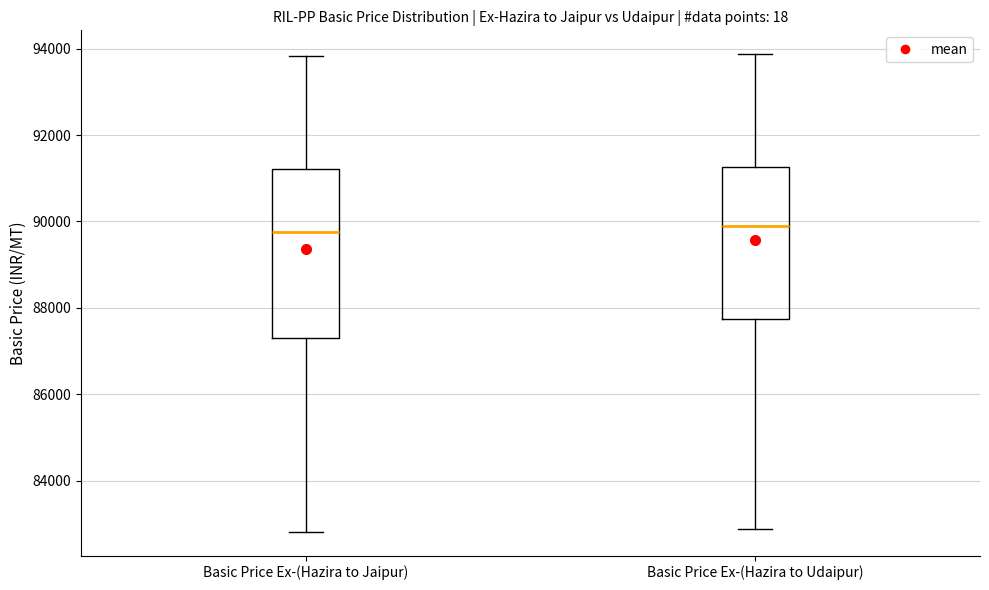

Reading left to right, transcribe this box plot: for each box, give where its median line is, the range the box spans, and where its two whiskers end, as read against the y-axis. The values are not printed on the chart, so give them approximately, as read against the axis.

Basic Price Ex-(Hazira to Jaipur): median 89800, box 87400 to 91200, whiskers 82800 to 93800
Basic Price Ex-(Hazira to Udaipur): median 90000, box 87800 to 91200, whiskers 82800 to 93800